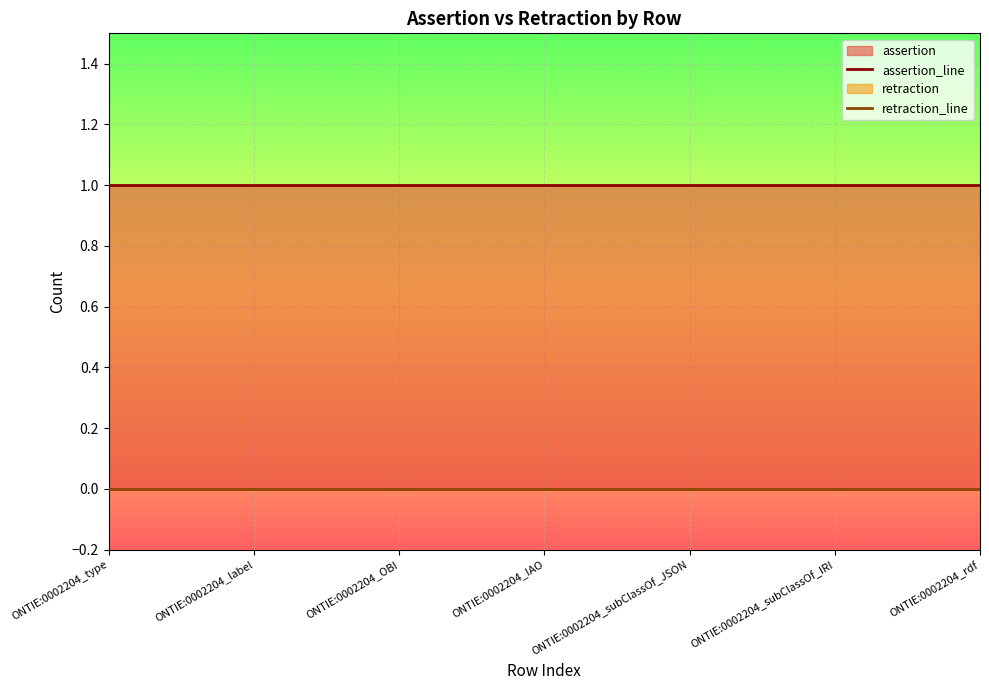

True or false: retraction_line has more than 2 points higher than both neighbors.

False